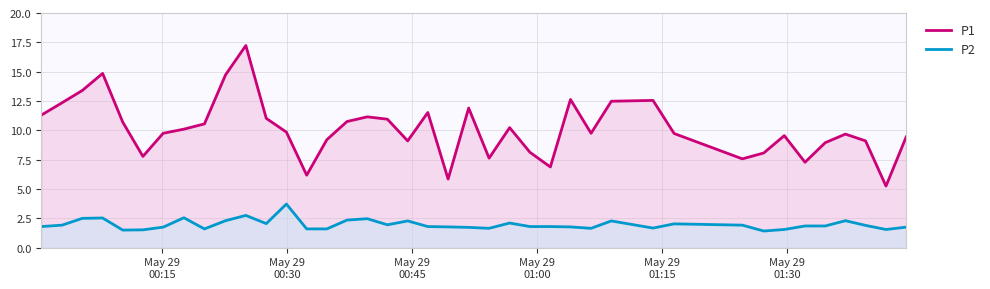

True or false: P1 and P2 intersect in this chart.

False